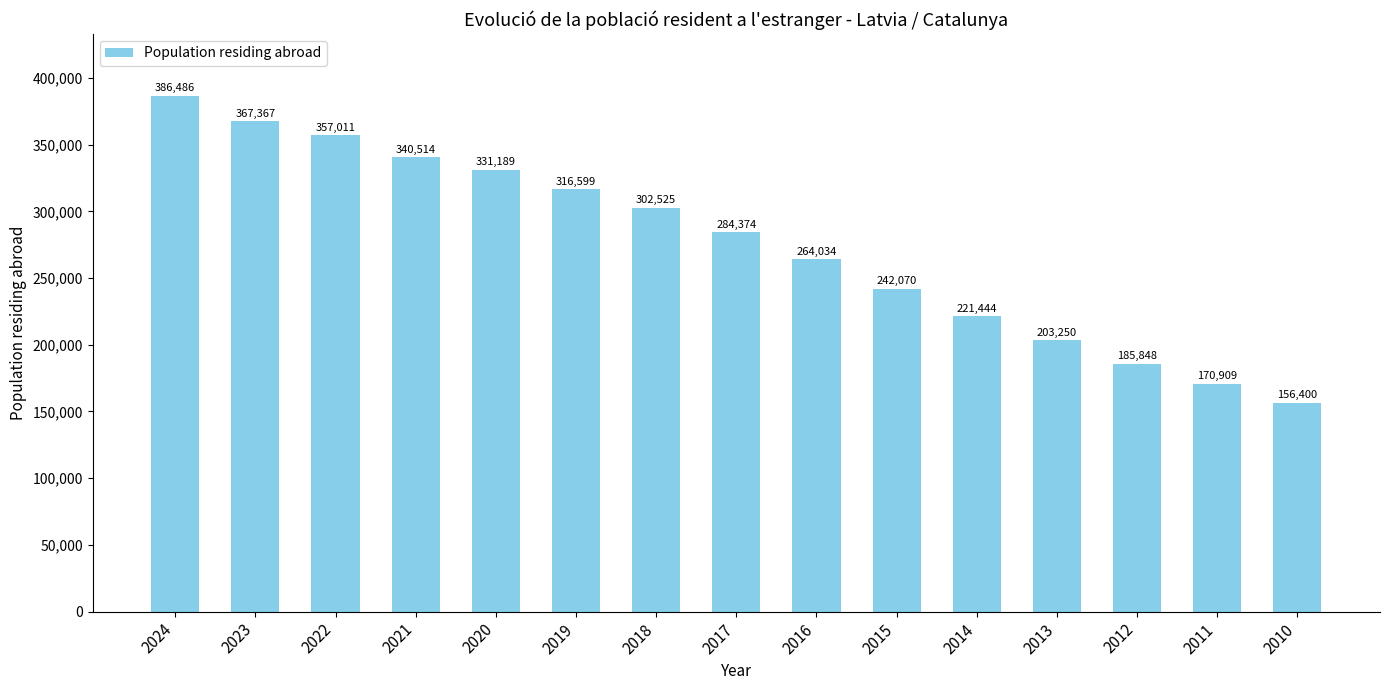

What is the difference between the values at 2016 and 2018?

38491